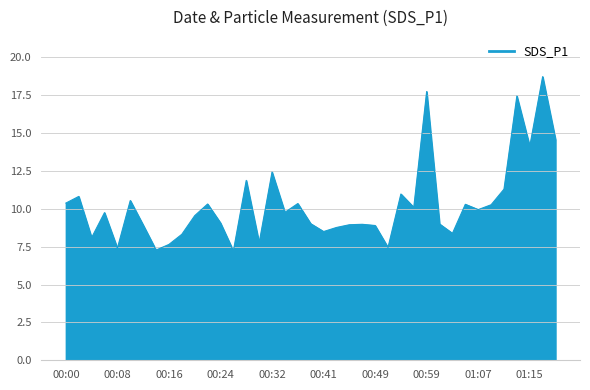

What is the greatest value displayed?

18.7